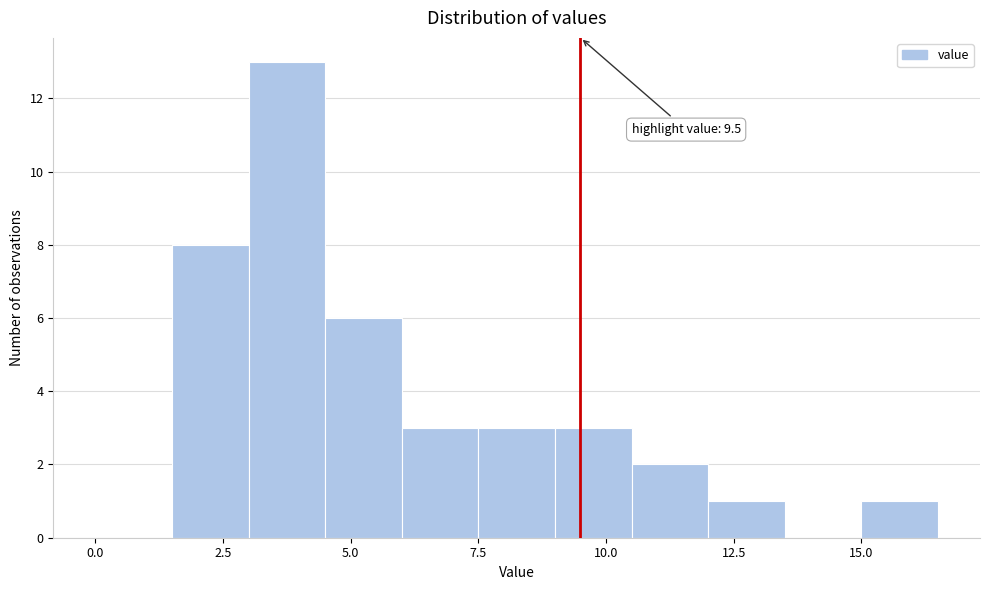

Read against the x-axis, roughly where is the centre of the tallest bar?

4.0